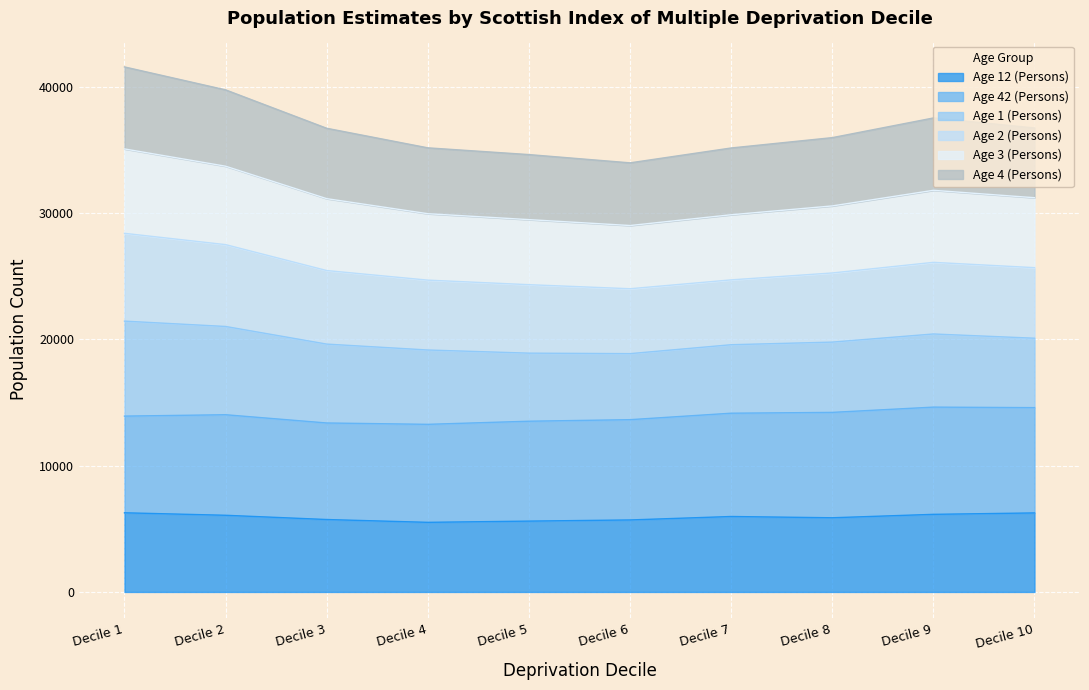

Which label corresponds to the smallest value in the chart?

Decile 4